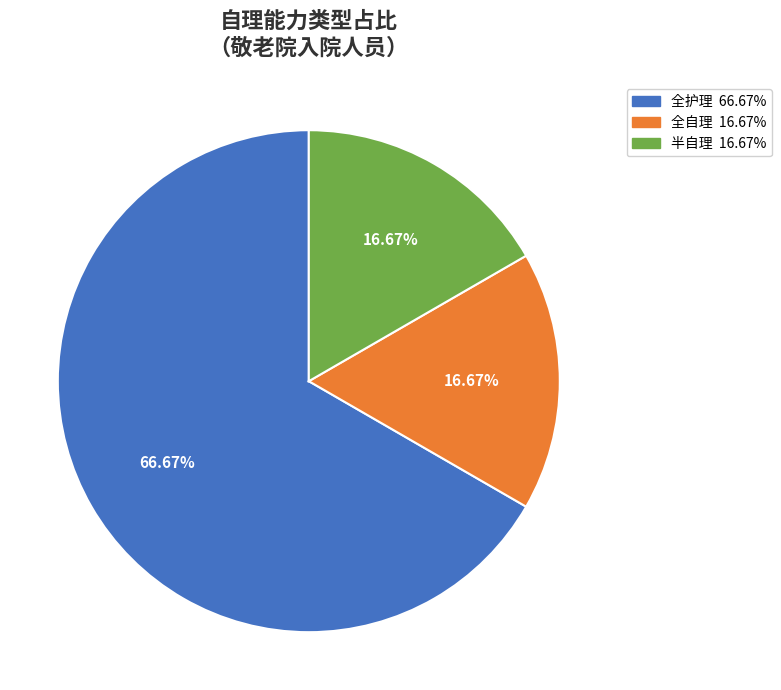

Is the sum of 全自理 and 全护理 greater than half?

Yes